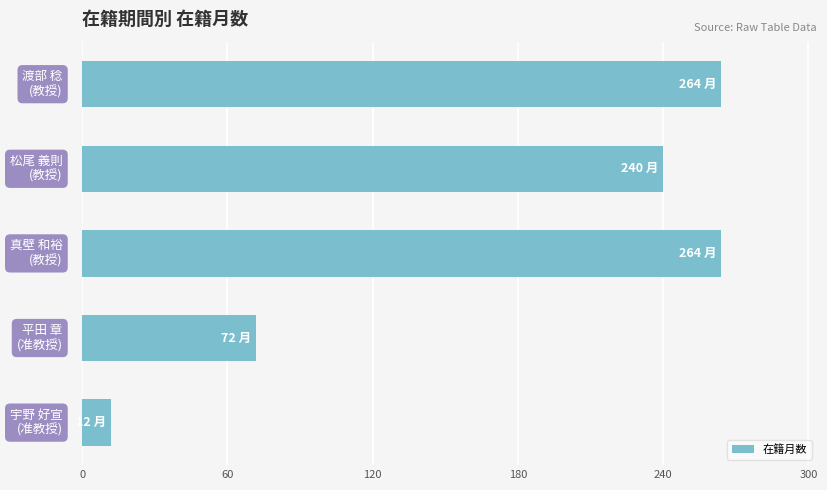

Count the number of data series in this chart.

1